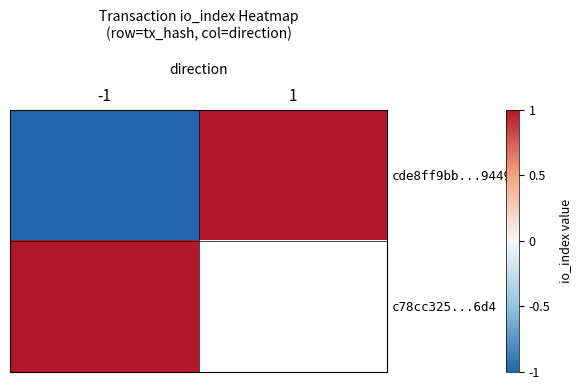

How many data points does each series have?

2